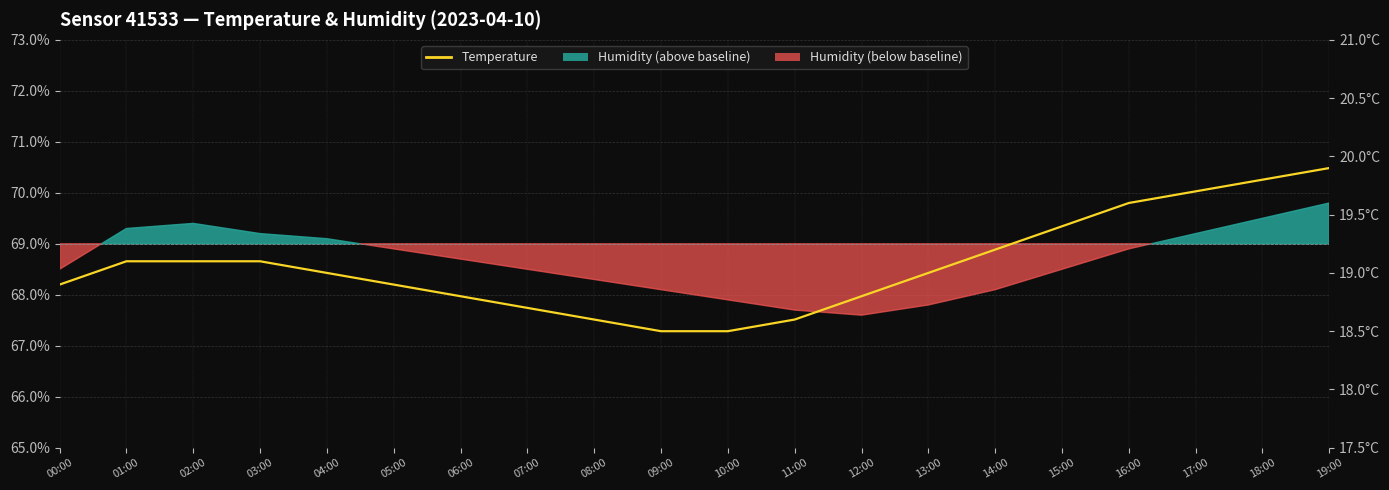

True or false: there are more than 2 points higher than both neighbors.

False